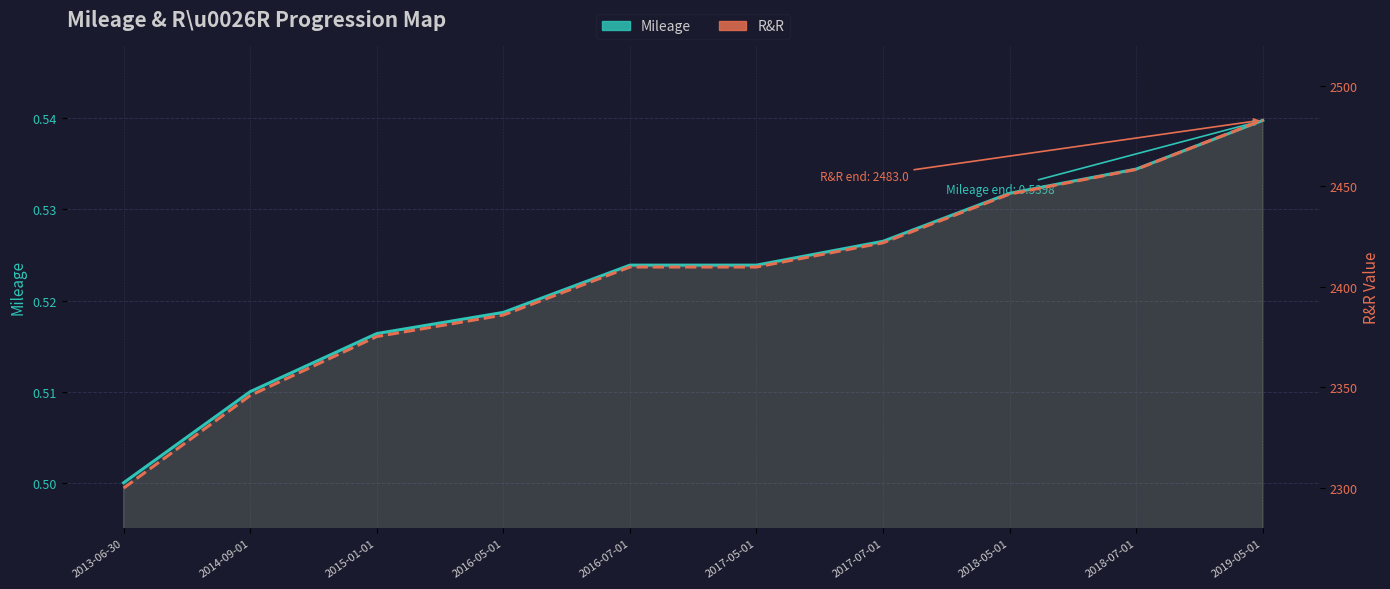

True or false: R&R has more than 2 points higher than both neighbors.

False